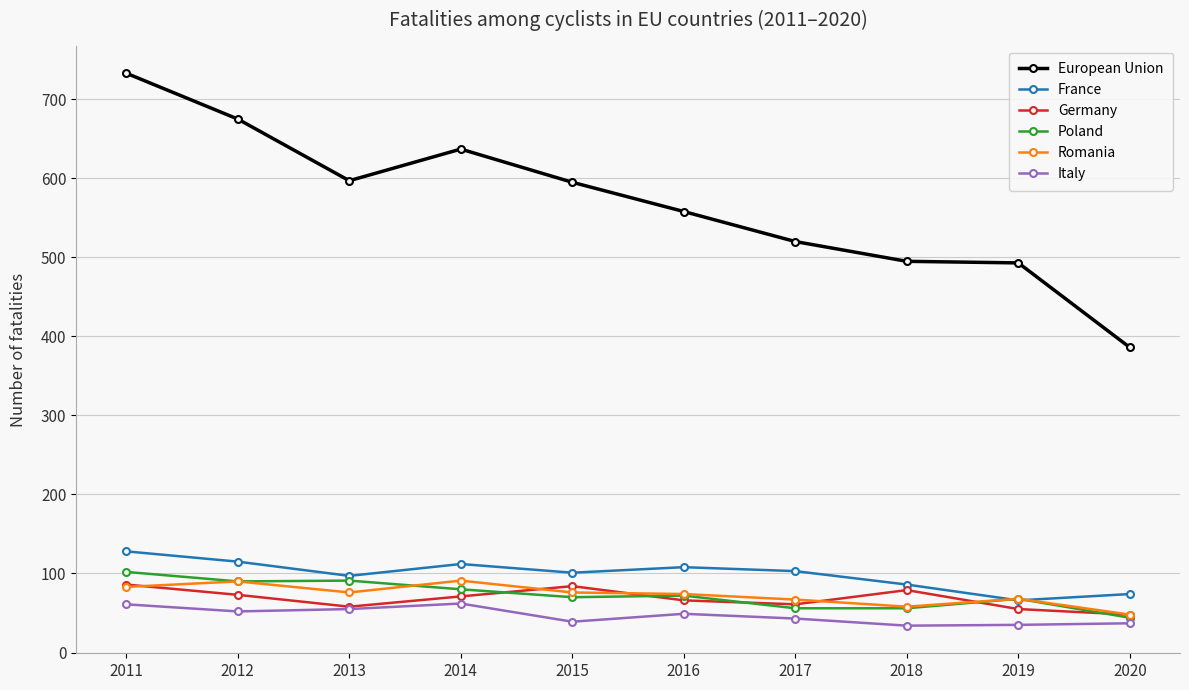

How many distinct data groups are displayed?

6